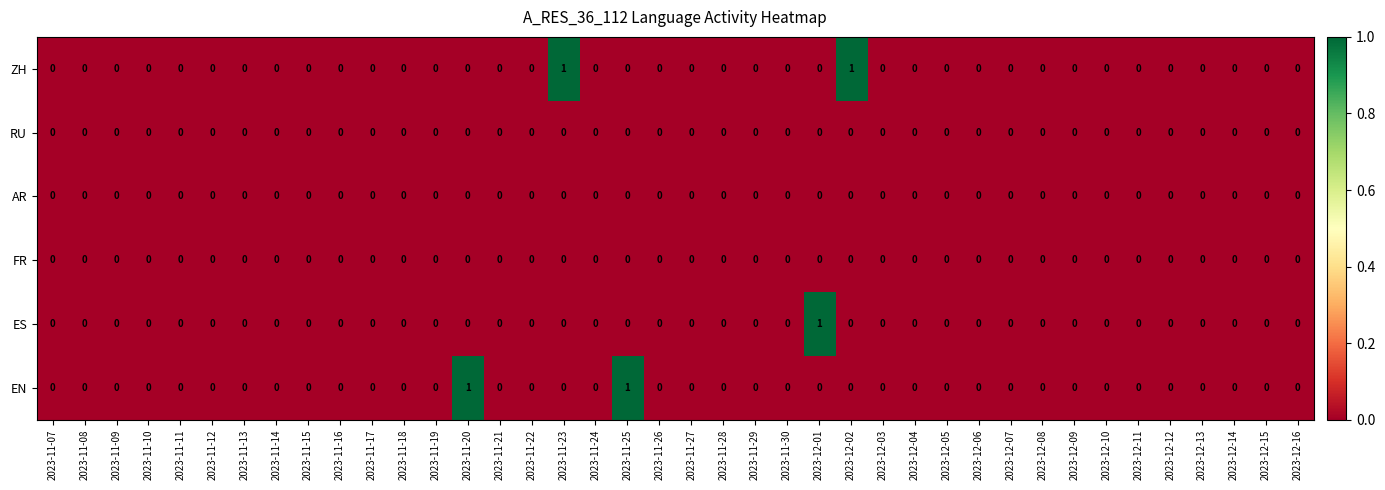

The value of FR at 2023-12-09 is 0. True or false?

True